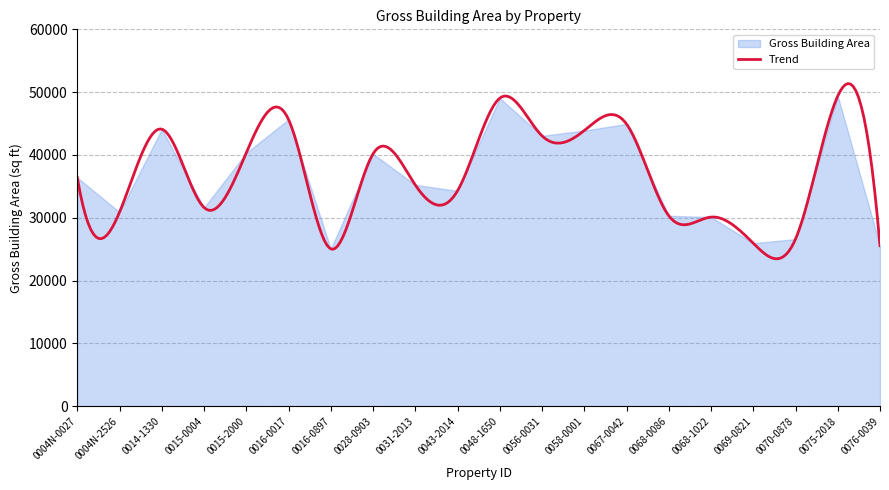

Which label corresponds to the largest value in the chart?

0075-2018